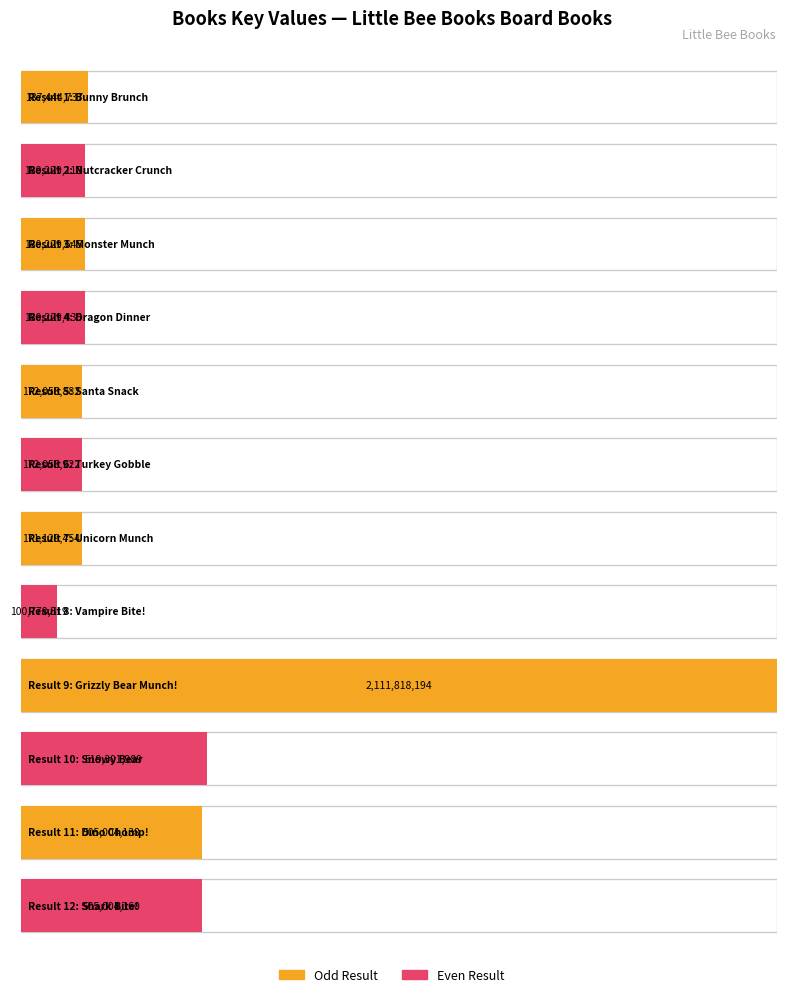

What is the sum of the values at 4 and 10?

699531424